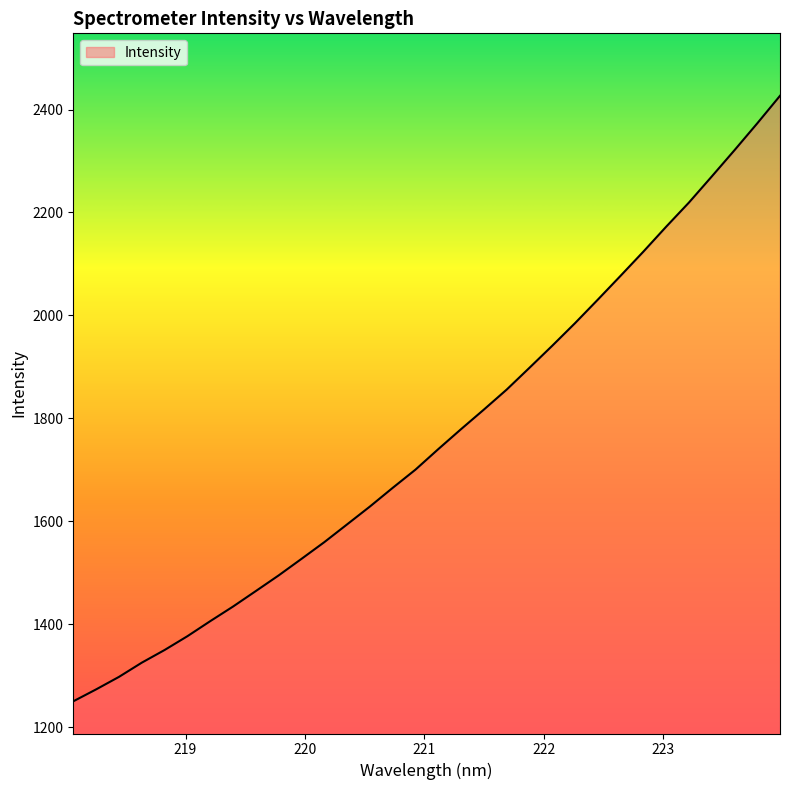

How many lines are shown in the chart?

1